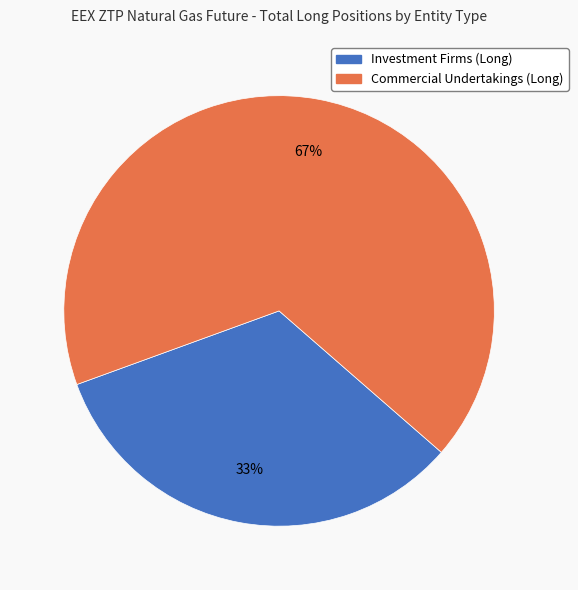

To the nearest percent, what is the average slice percentage?

50%